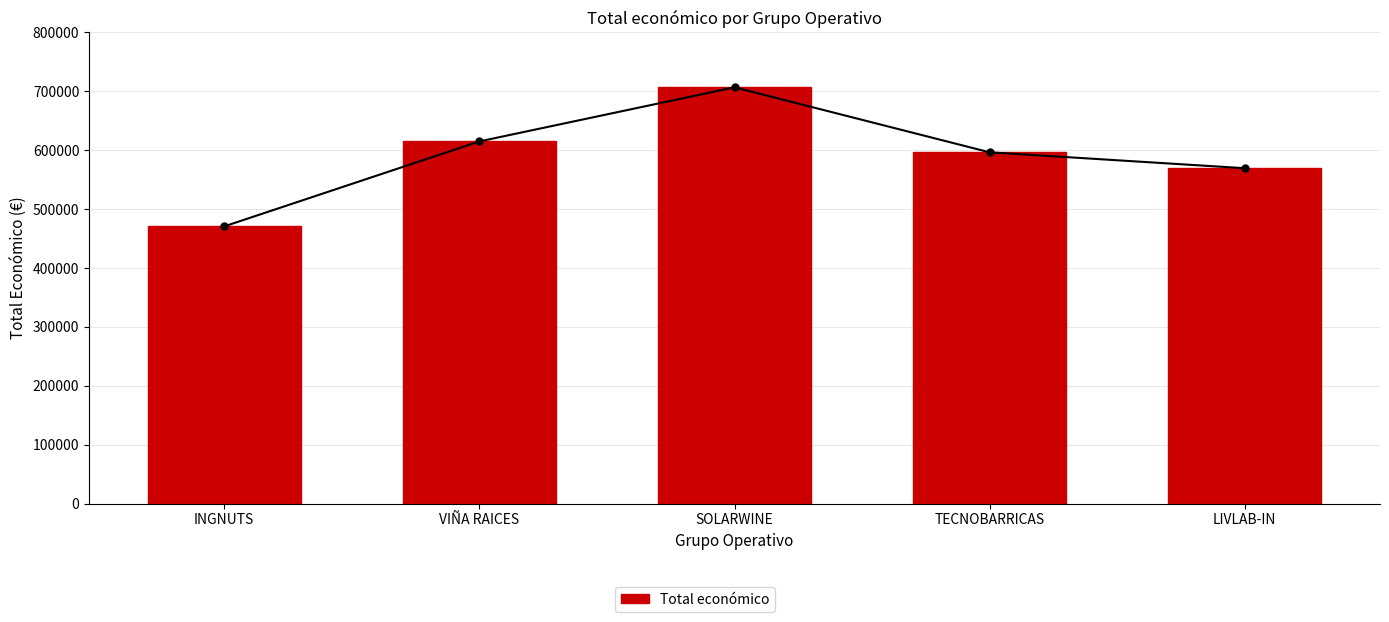

What is the sum of the values at SOLARWINE and TECNOBARRICAS?

1303081